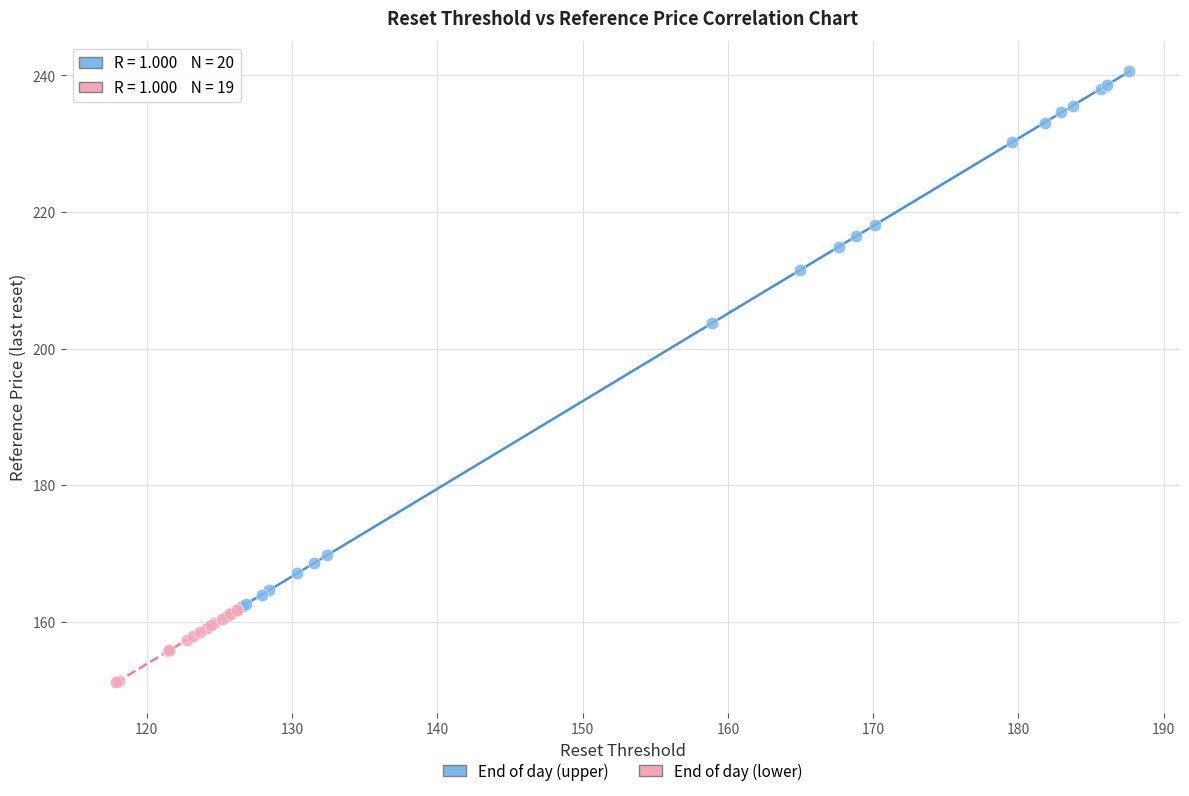

Which series reaches the maximum Y coordinate?

End of day (upper)